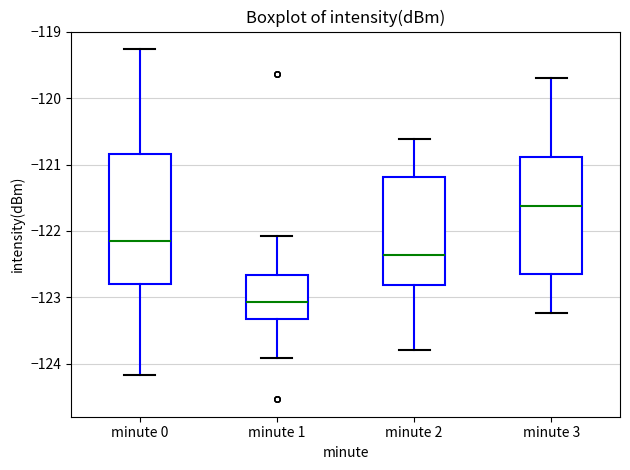

Which box has the highest median line?

minute 3